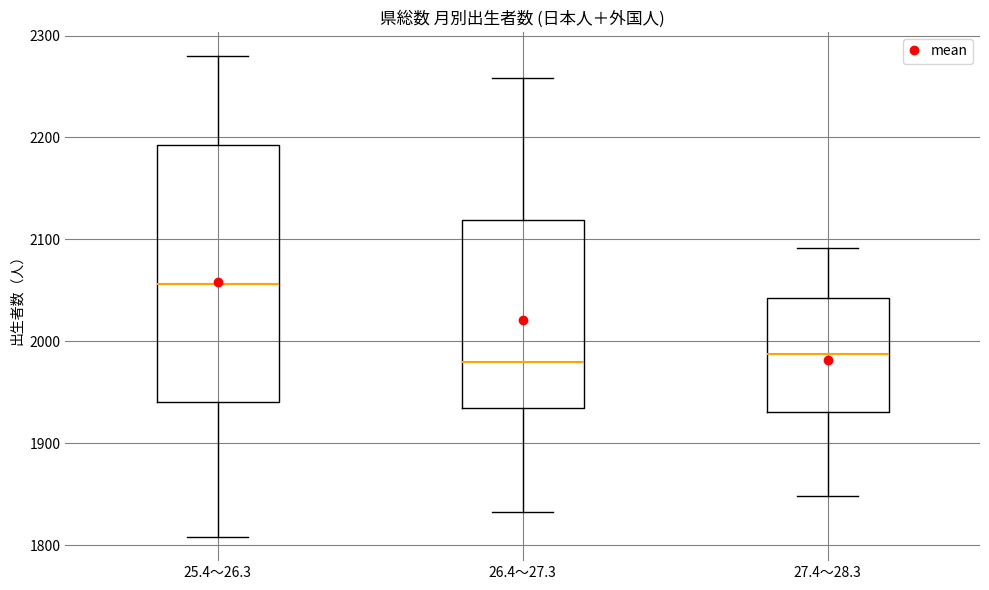

Comparing the boxes themselves (not the whiskers), which one is the tallest?

25.4～26.3